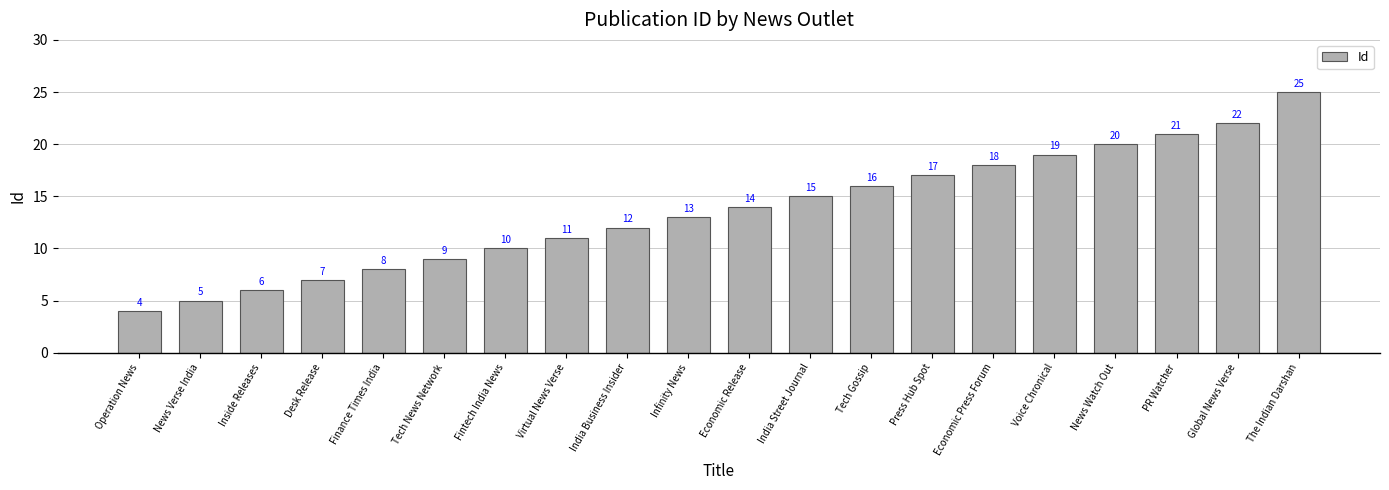

Reading left to right, transcribe all the data shown in this chart.

4	5	6	7	8	9	10	11	12	13	14	15	16	17	18	19	20	21	22	25